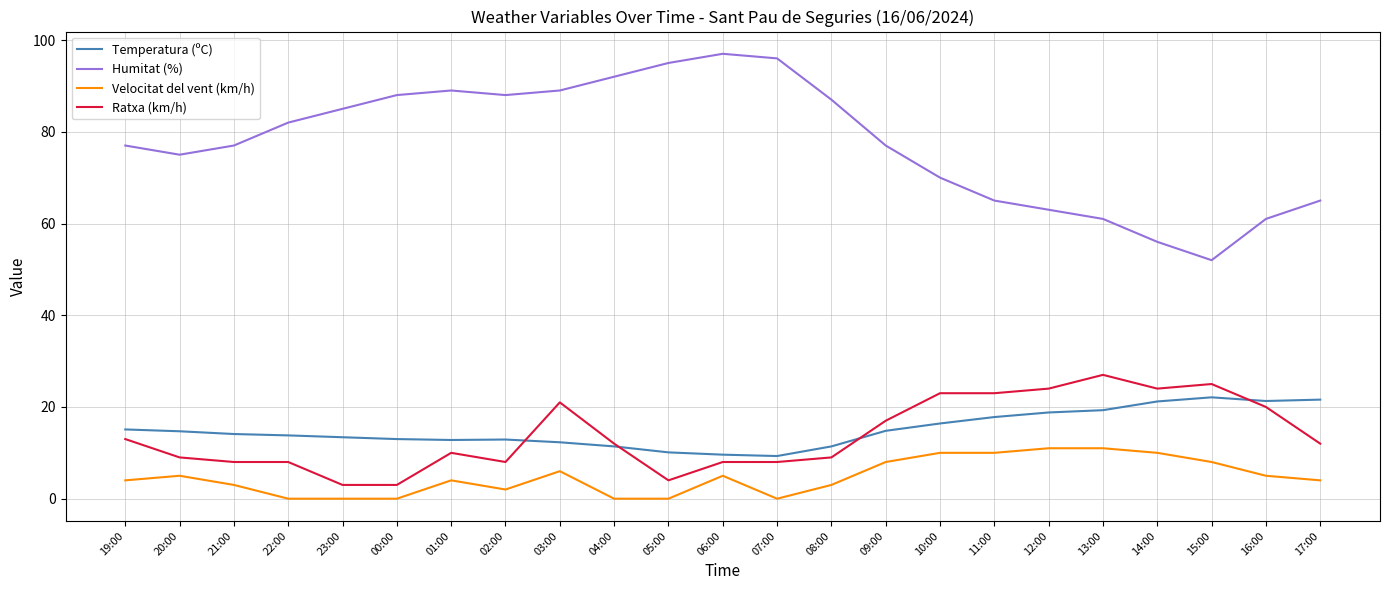

Rank the series at 13:00 from lowest to highest value.

Velocitat del vent (km/h), Temperatura (ºC), Ratxa (km/h), Humitat (%)